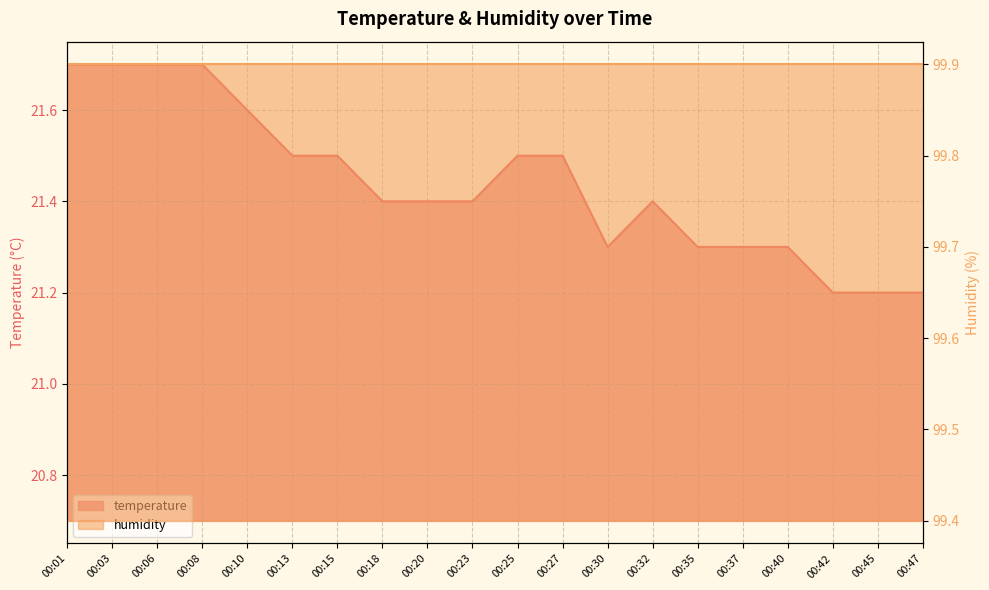

How many points are higher than both their immediate neighbors (excluding endpoints)?

1